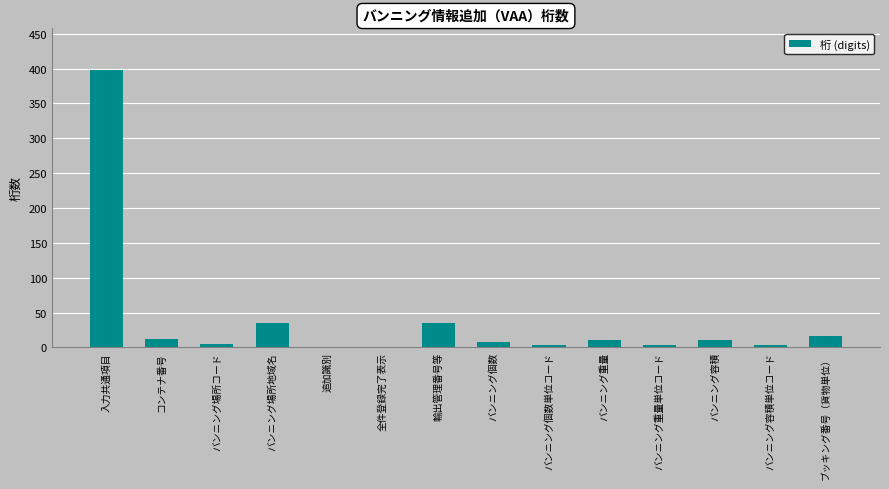

What is the sum of all values?

540